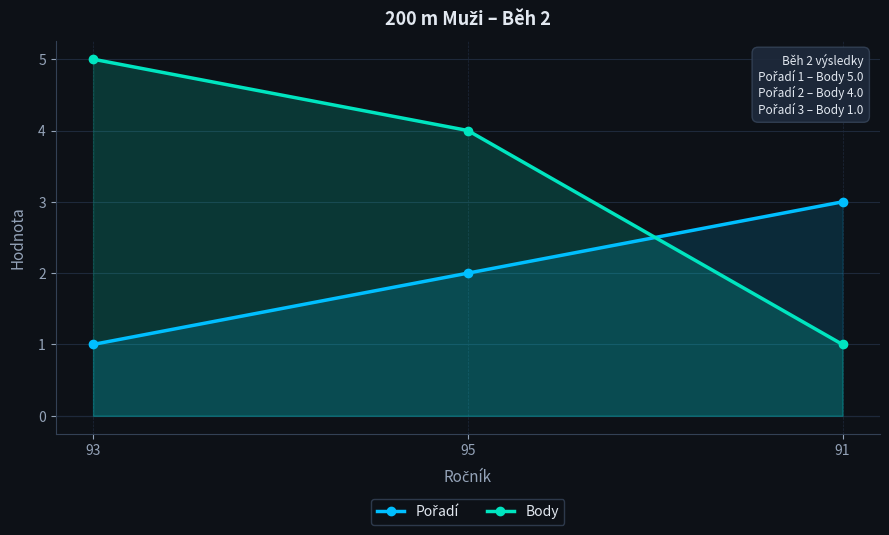

Does the chart display data point markers on the line(s)?

Yes